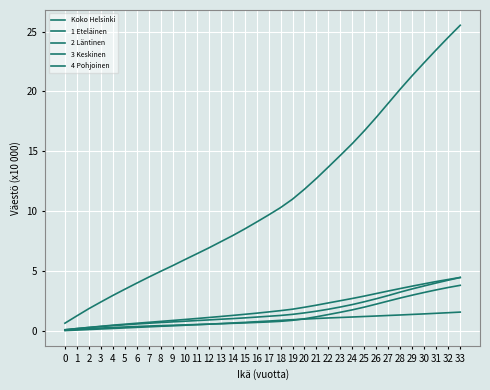

Which has a higher value, 10 or 25?

25